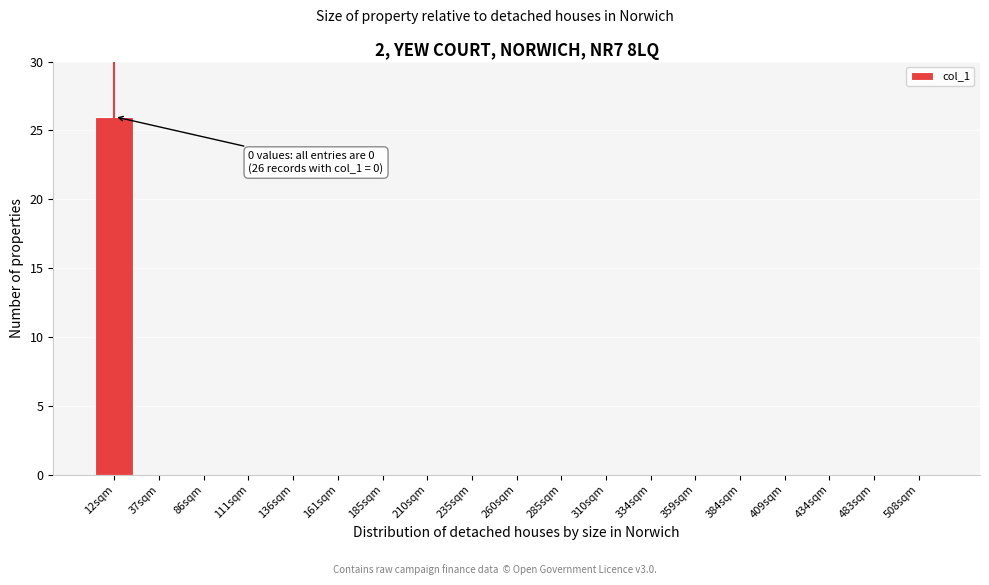

Reading left to right, what are all the values shown in this chart?

12sqm=26	37sqm=0	86sqm=0	111sqm=0	136sqm=0	161sqm=0	185sqm=0	210sqm=0	235sqm=0	260sqm=0	285sqm=0	310sqm=0	334sqm=0	359sqm=0	384sqm=0	409sqm=0	434sqm=0	483sqm=0	508sqm=0